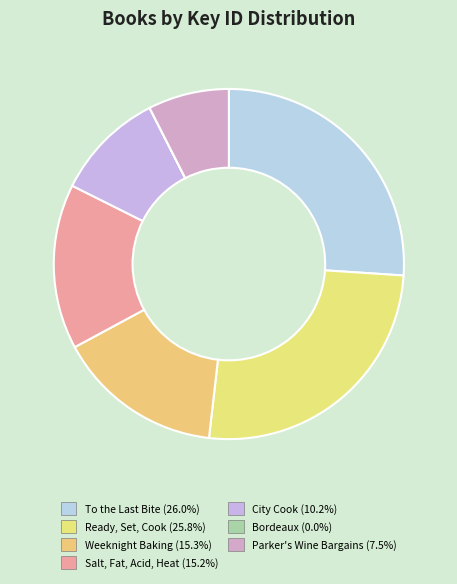

How many slices are in this pie chart?

7